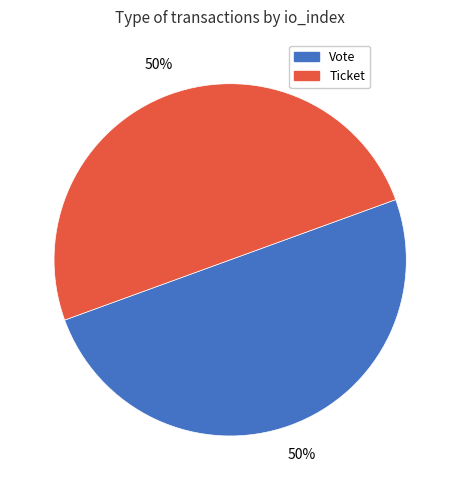

Combined, do Vote and Ticket account for over 50%?

Yes